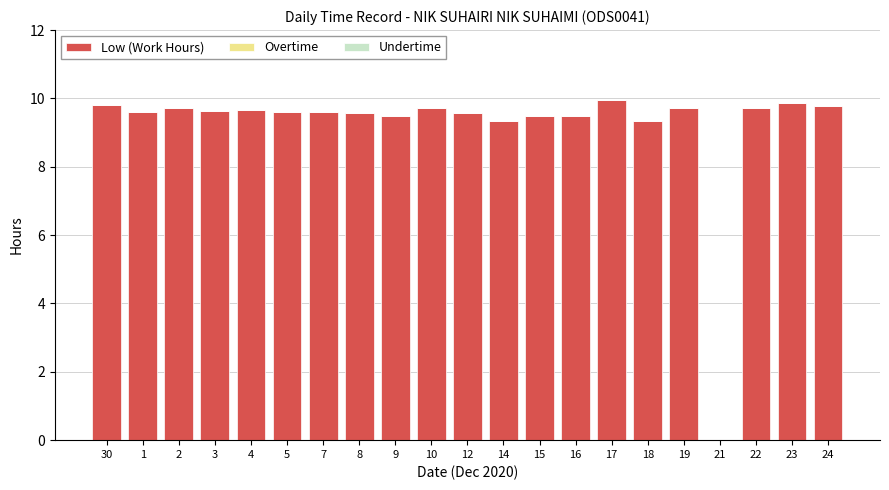

What is the ratio of the value at 3 to the value at 1?

1.0